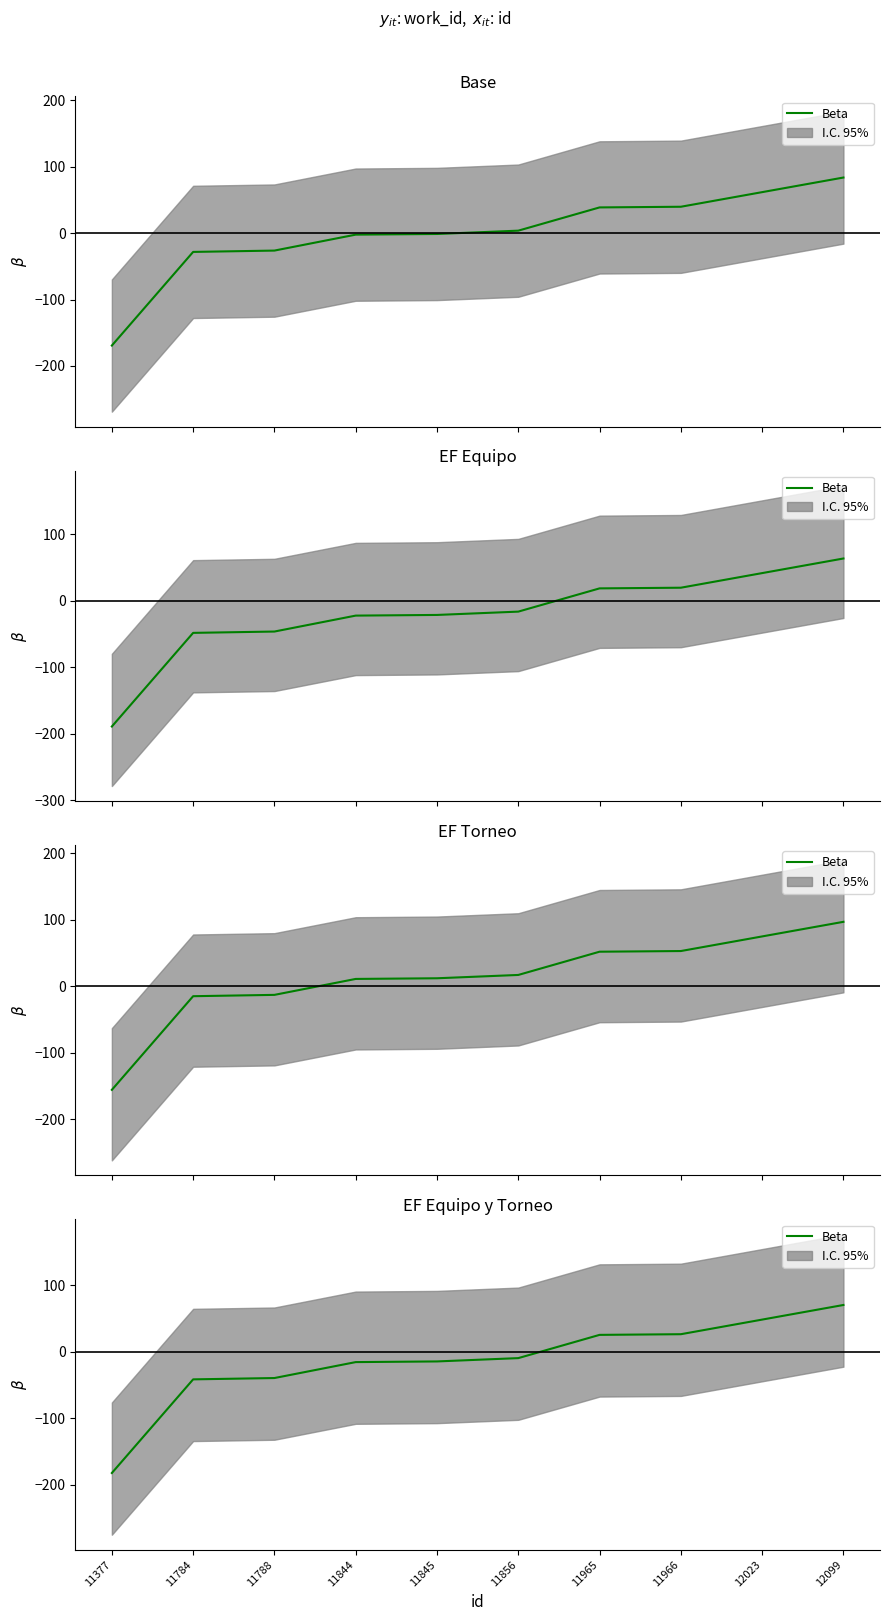

What is the value of the 1st point from the left?

-182.6